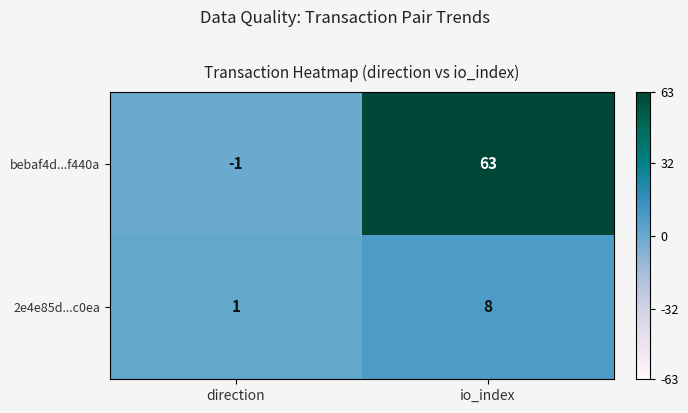

Is it true that bebaf4d...f440a equals -1 at direction?

True